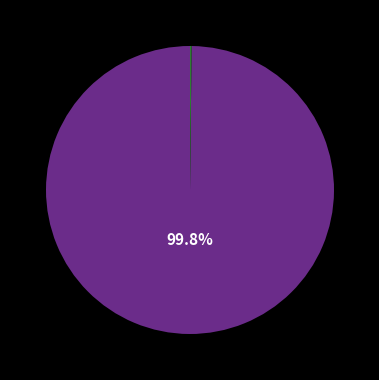

Is there any slice that represents more than half of the pie?

Yes